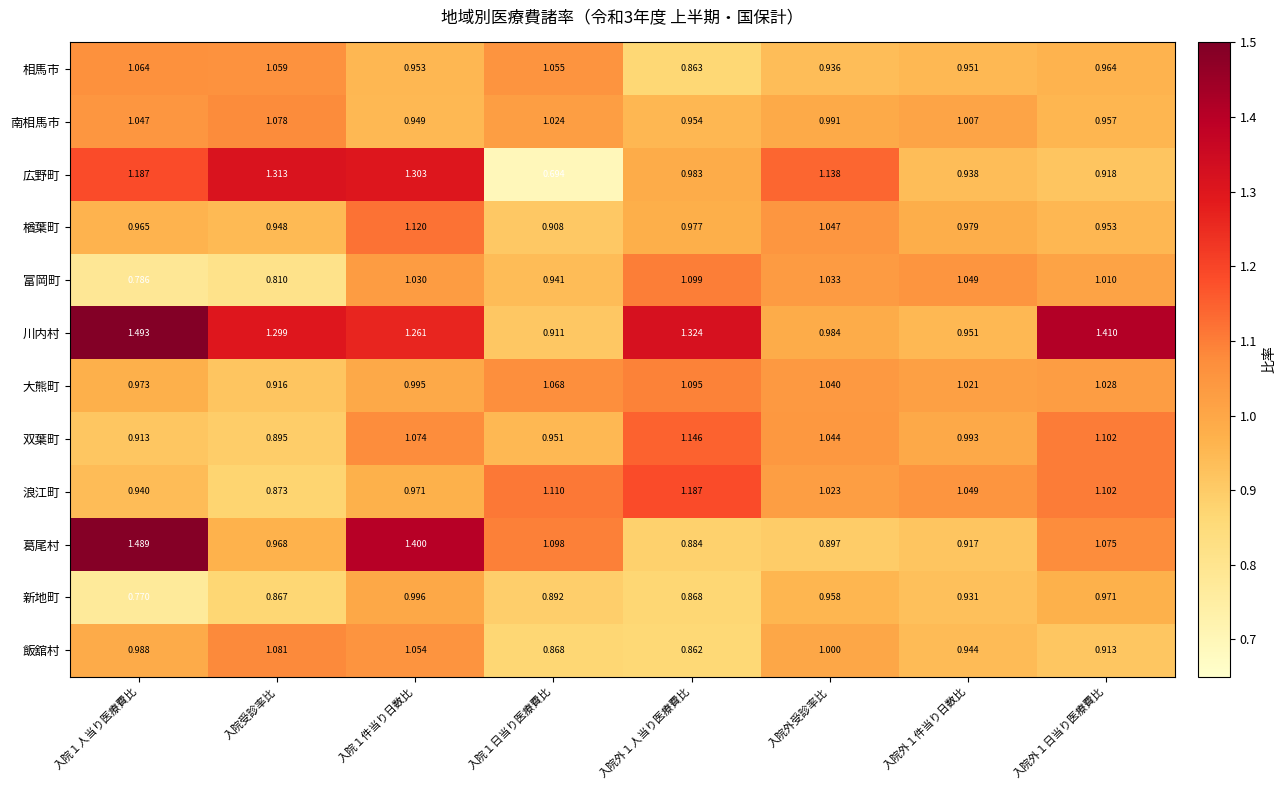

Which category has the highest value in the 広野町 series?

入院受診率比